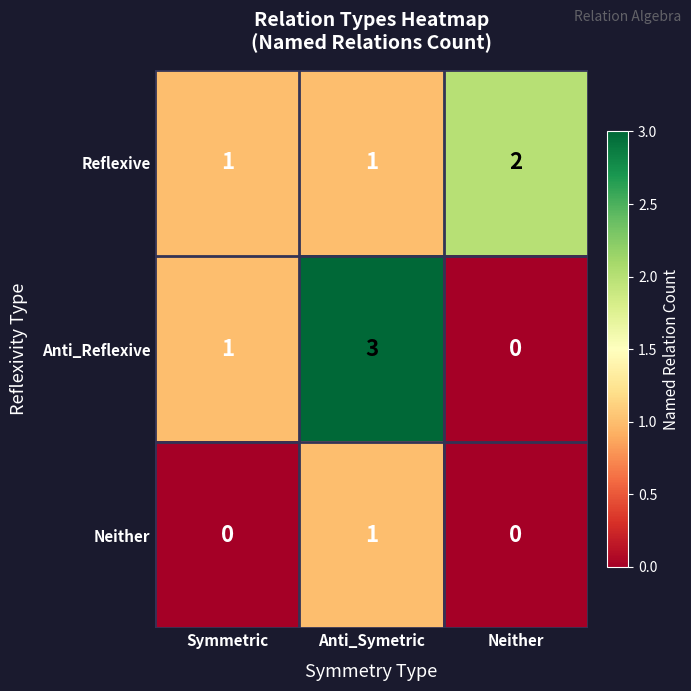

What is the spread (max minus min) of values at Symmetric?

1